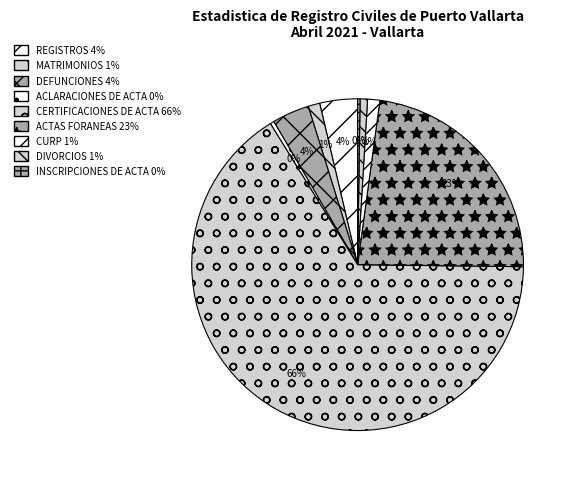

True or false: ACLARACIONES DE ACTA accounts for 0% of the total.

True